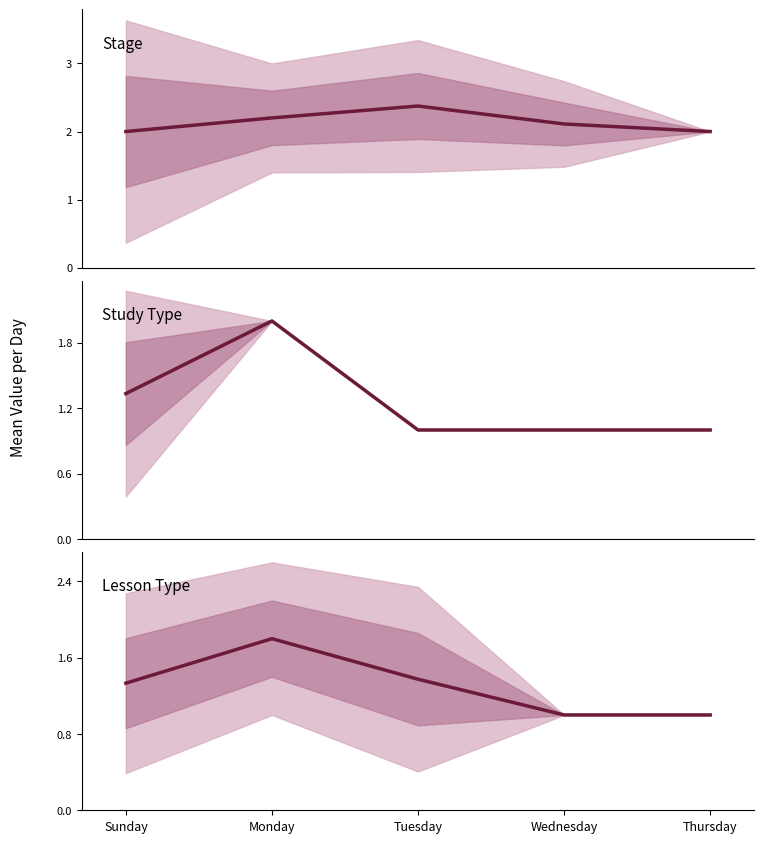

What is the difference between the second highest and minimum values in the Study Type series?

0.3